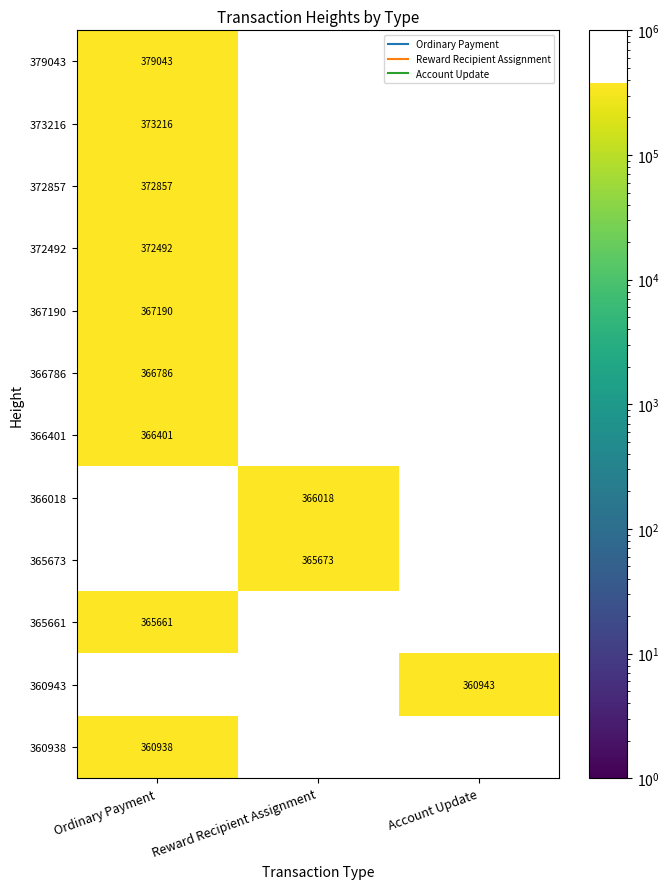

Rank the series by their maximum value, from lowest to highest.

366401, 366018, 365673, 365661, 360943, 360938, 366786, 367190, 372492, 372857, 373216, 379043